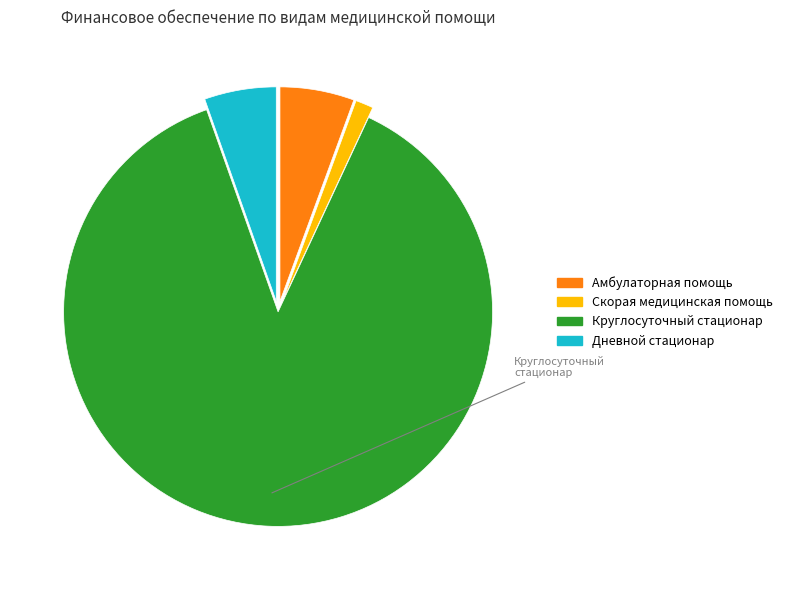

The Амбулаторная помощь slice represents 6% of the pie. True or false?

True